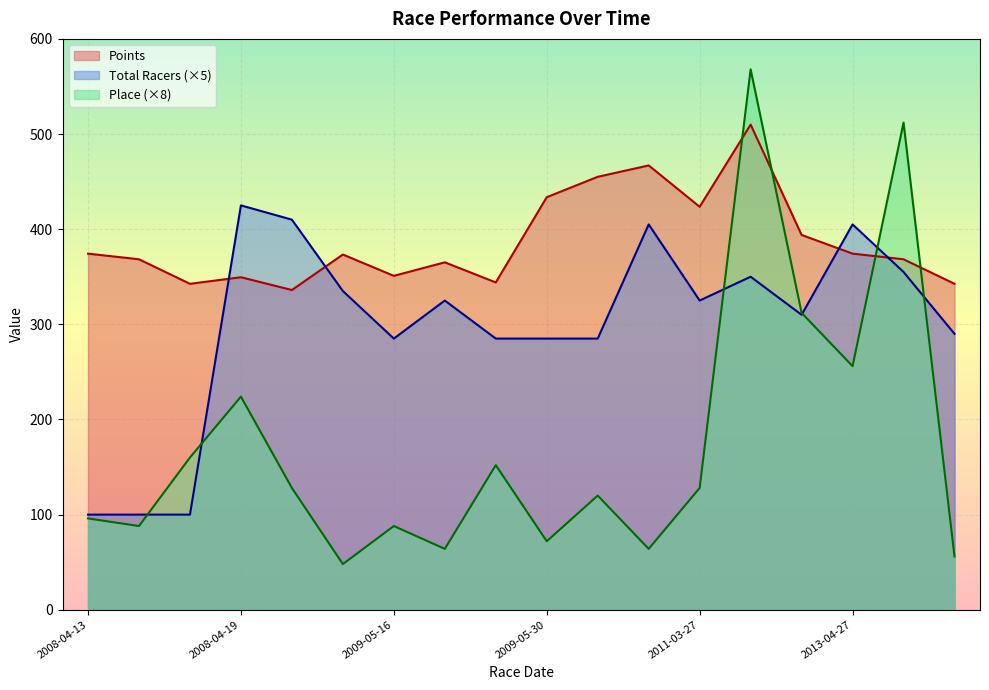

True or false: Place and Points intersect in this chart.

True